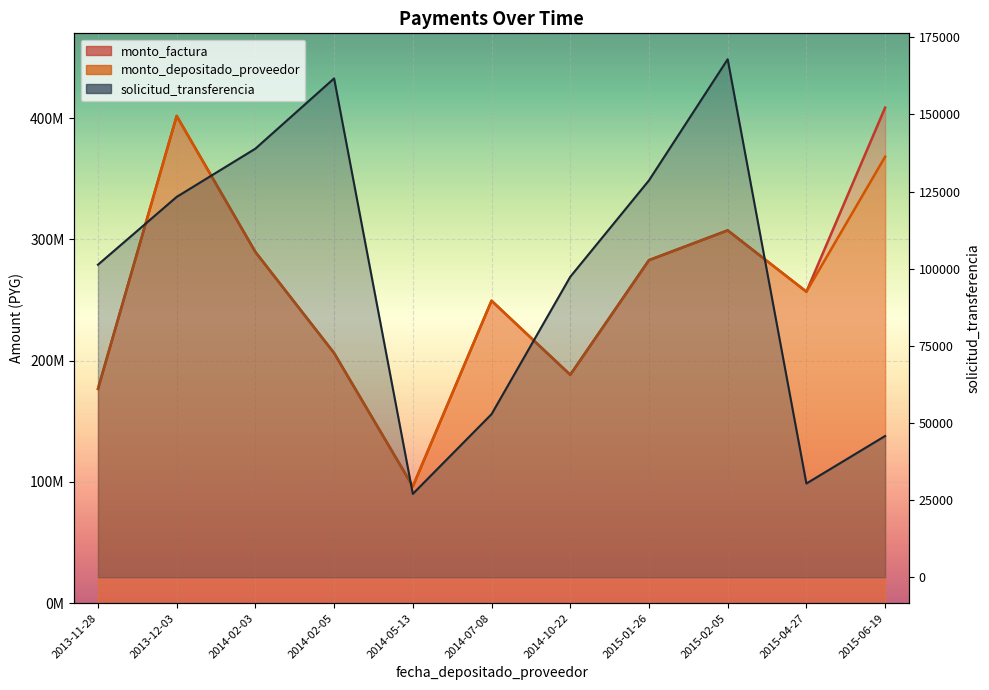

Rank the categories by monto_depositado_proveedor_line value from lowest to highest.

2014-05-13, 2013-11-28, 2014-10-22, 2014-02-05, 2014-07-08, 2015-04-27, 2015-01-26, 2014-02-03, 2015-02-05, 2015-06-19, 2013-12-03